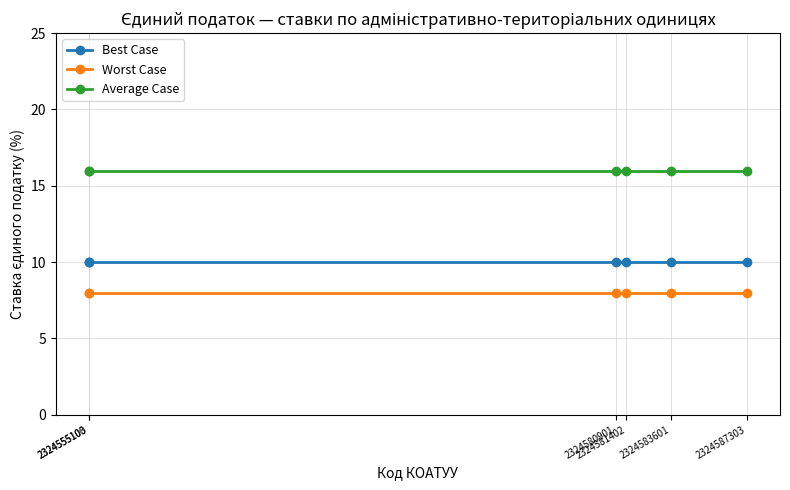

True or false: Average Case and Worst Case intersect in this chart.

False